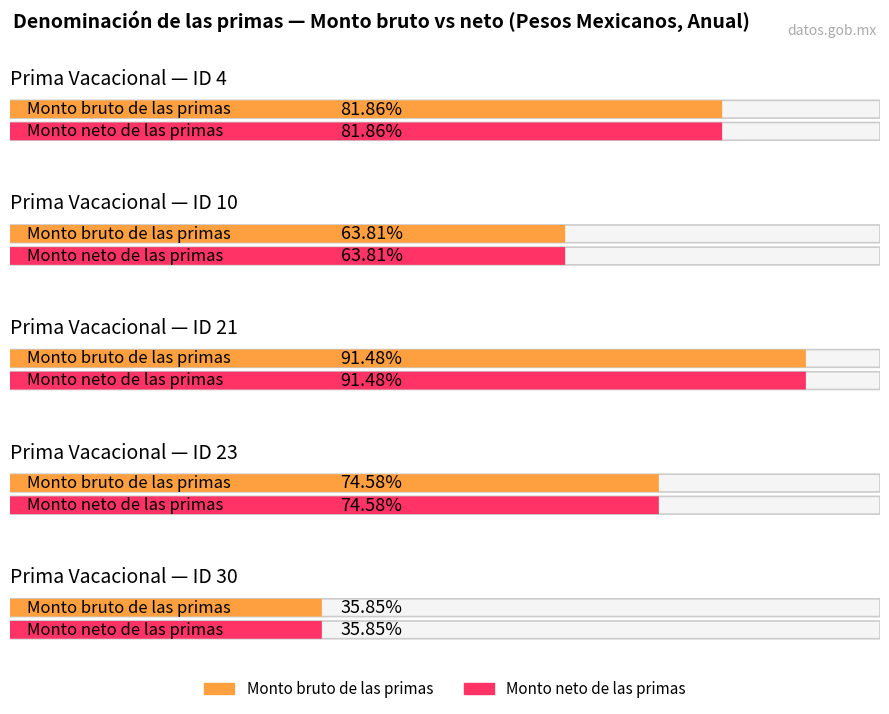

At which category does the chart reach its peak across all series?

ID 21